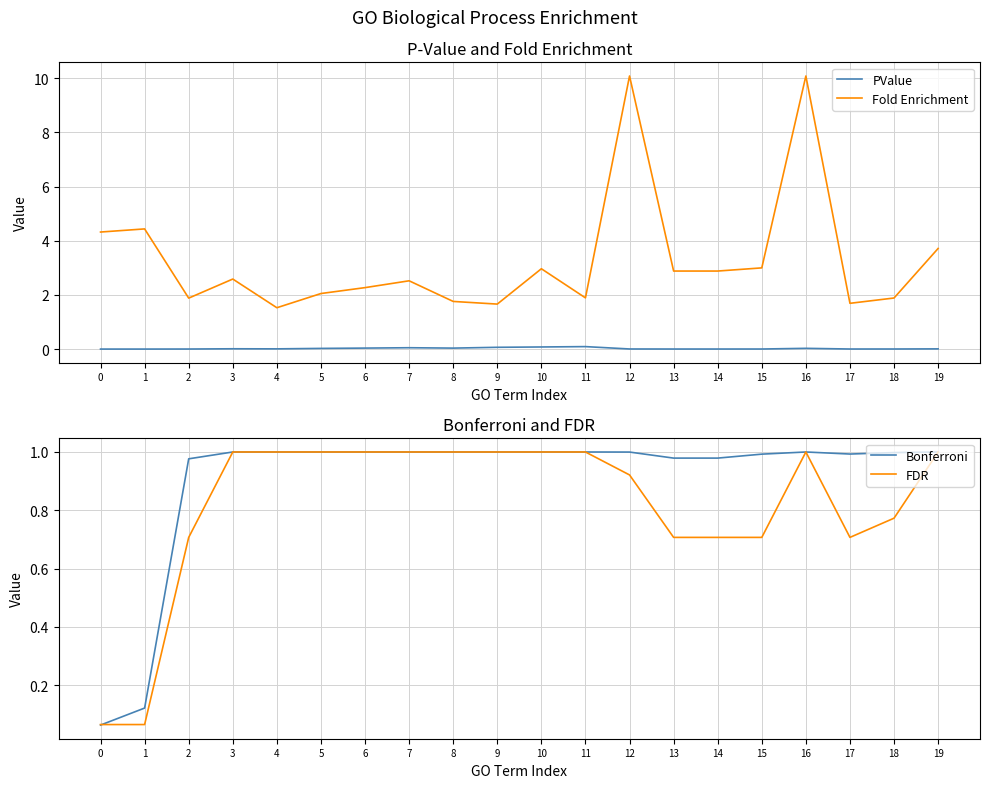

True or false: Bonferroni and FDR intersect in this chart.

True